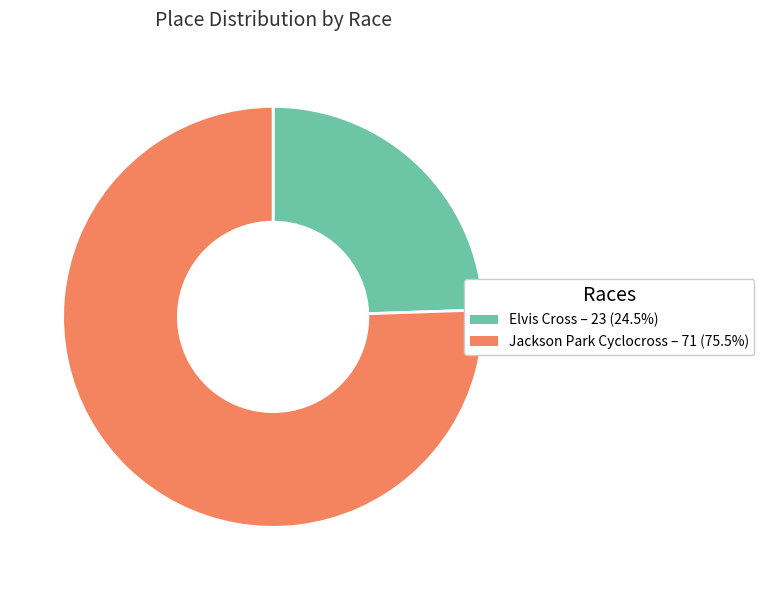

What is the ratio of the value at Elvis Cross to the value at Jackson Park Cyclocross?

0.3